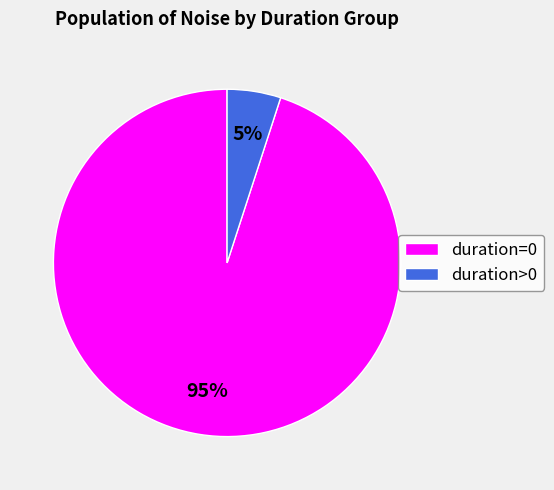

How many segments does this pie chart have?

2